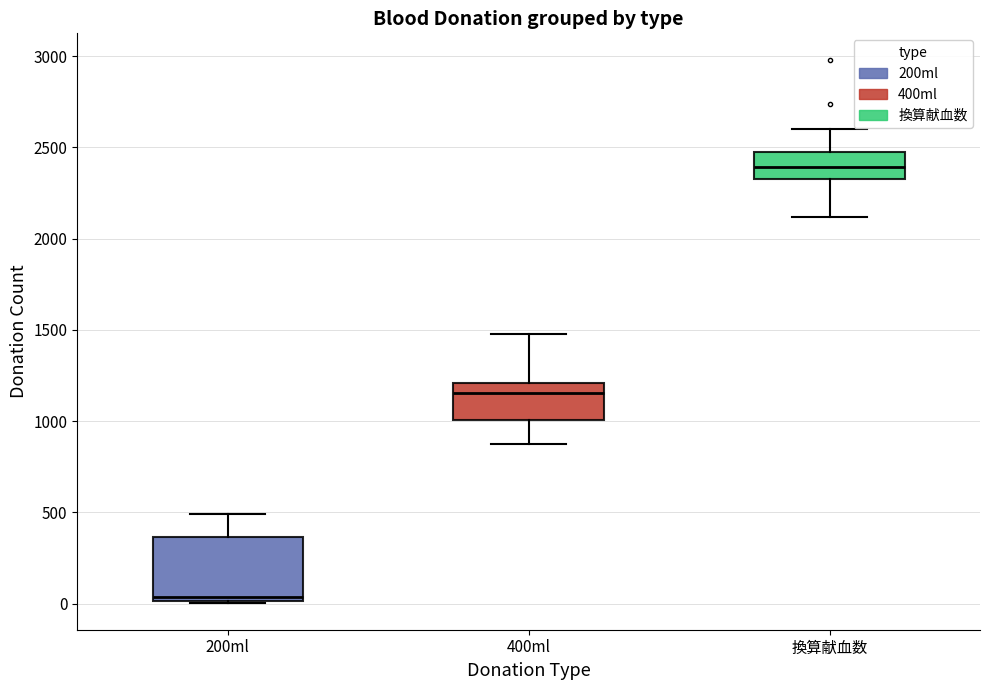

Reading left to right, read every box against the y-axis: the position of its median line, the range the box covers, and the ends of its whiskers. The values are not printed on the chart, so give them approximately, as read against the axis.

200ml: median 50, box 0 to 350, whiskers 0 to 500
400ml: median 1150, box 1000 to 1200, whiskers 850 to 1500
換算献血数: median 2400, box 2350 to 2450, whiskers 2100 to 2600